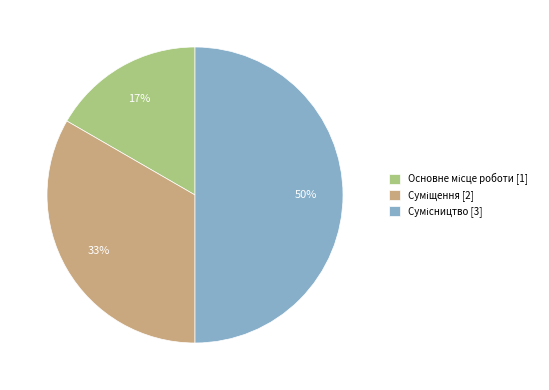

To the nearest percent, what is the average slice percentage?

33%